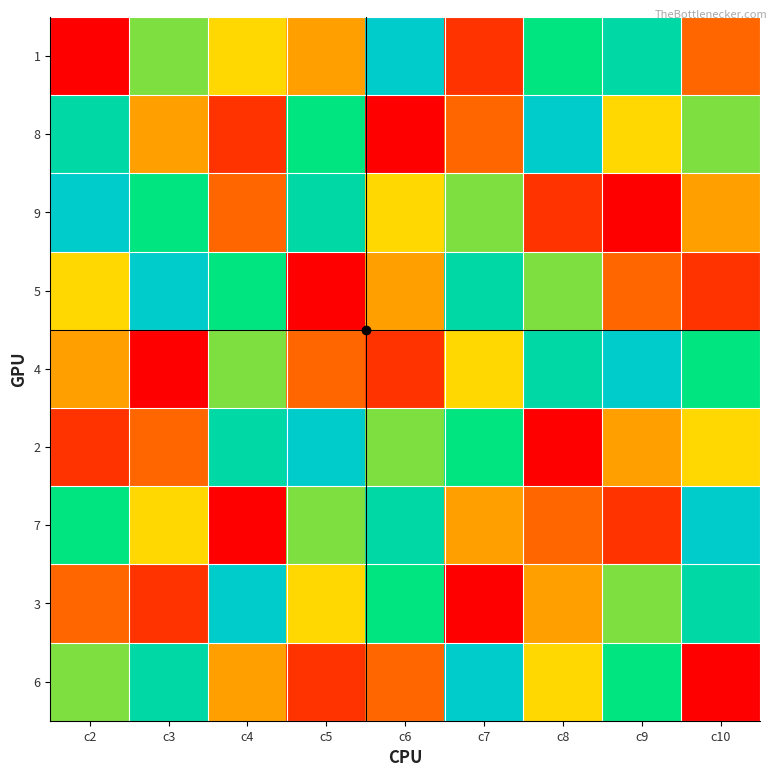

What is the maximum value shown in the chart?

9